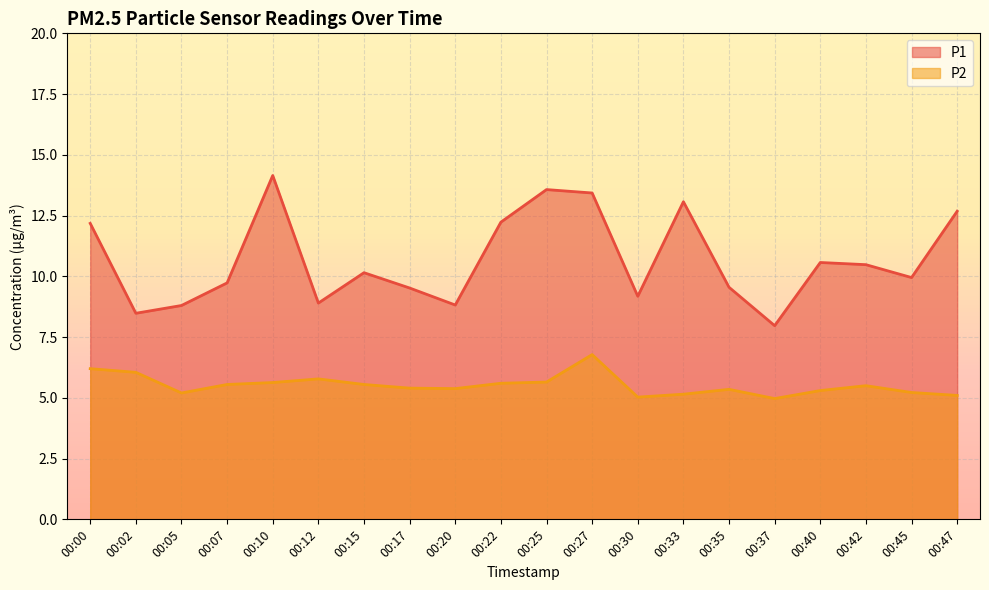

What is the sum of all P2 values?

110.4